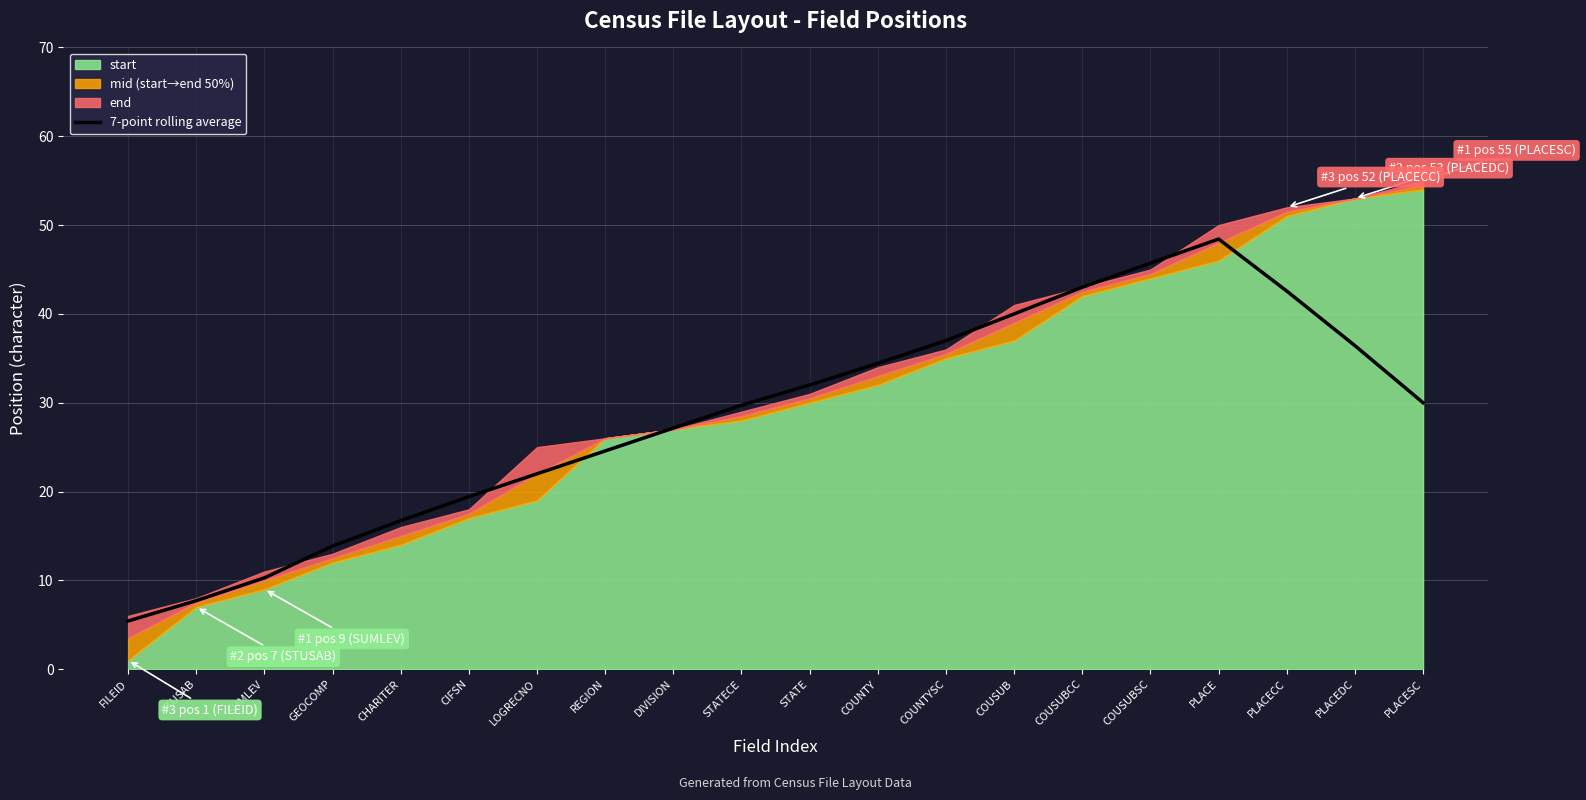

What is the change in value from COUSUBCC to PLACE?

+5.4